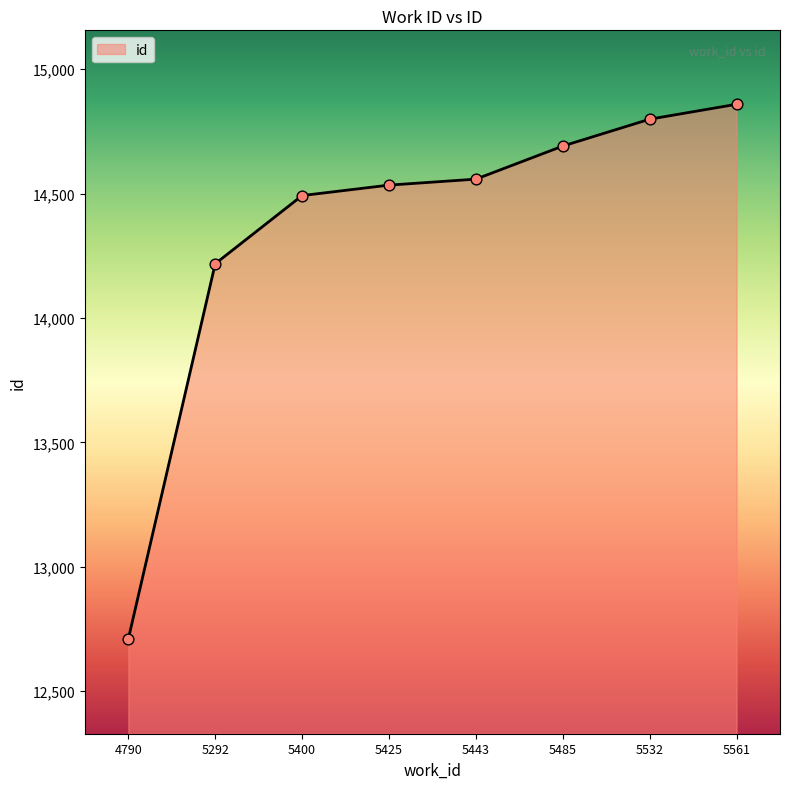

What is the ratio of the value at 5292 to the value at 5400?

1.0